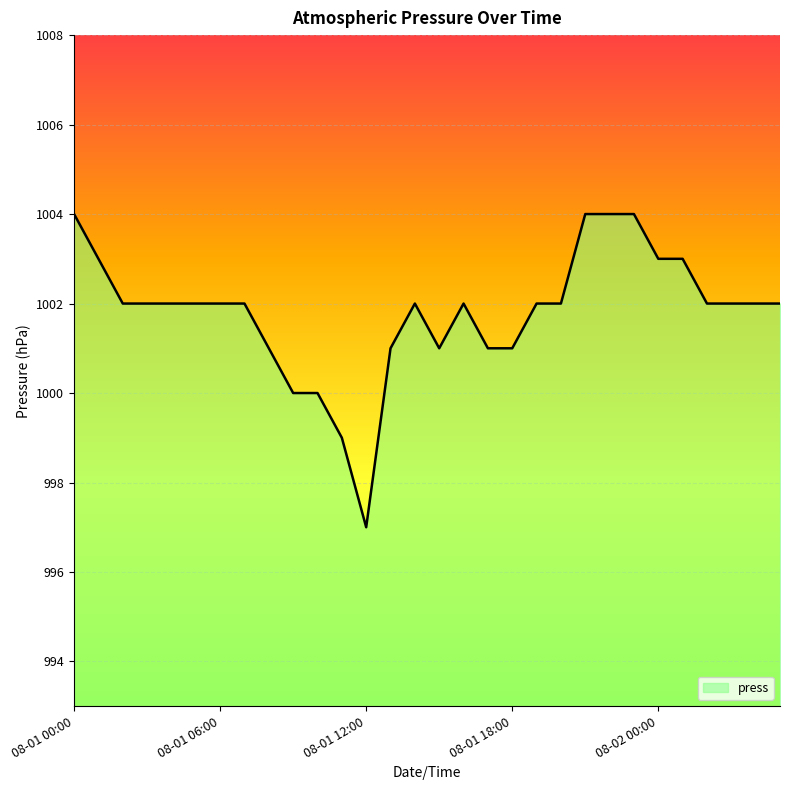

What is the minimum value shown in the chart?

997